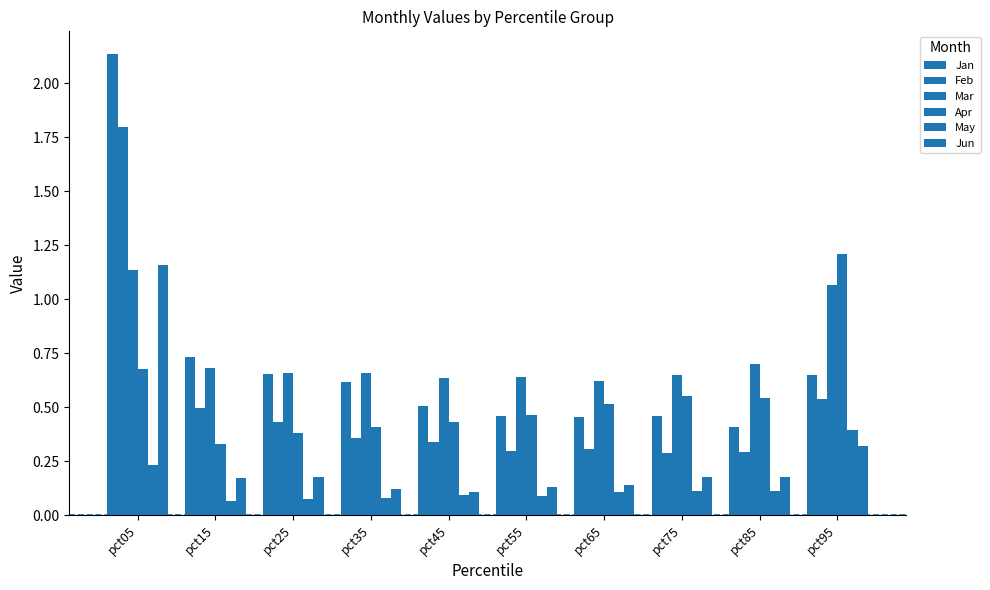

How many bars are there in total?

60